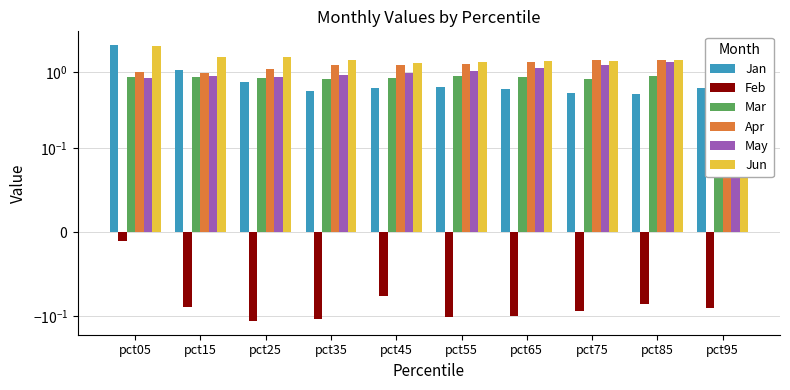

Count the number of categories in the chart.

10